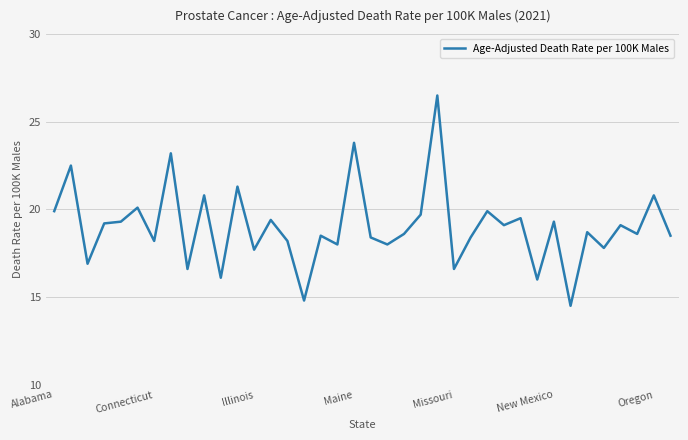

What is the smallest value displayed?

14.5